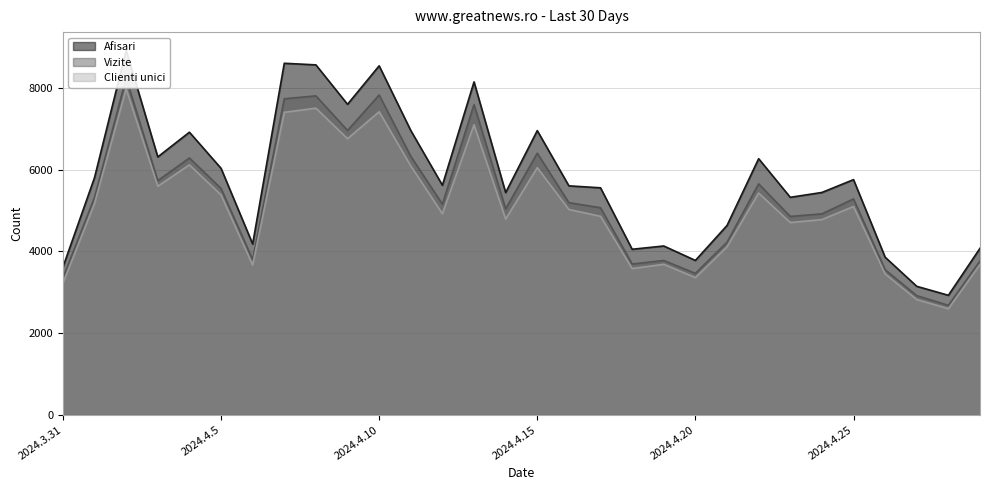

Reading left to right, extract all data points from this chart.

Afisari: 3614	5803	8913	6308	6912	6030	4180	8597	8558	7594	8535	6954	5616	8142	5436	6951	5601	5553	4051	4131	3778	4632	6265	5321	5439	5753	3857	3145	2926	4075
Vizite: 3350	5320	8236	5728	6282	5538	3798	7729	7800	6954	7821	6323	5154	7587	5039	6399	5189	5066	3690	3776	3462	4223	5650	4853	4916	5282	3551	2917	2680	3766
Clienti unici: 3221	5171	7972	5591	6114	5379	3665	7398	7500	6753	7413	6088	4920	7094	4789	6045	5023	4857	3579	3683	3358	4111	5425	4704	4776	5096	3448	2821	2598	3679